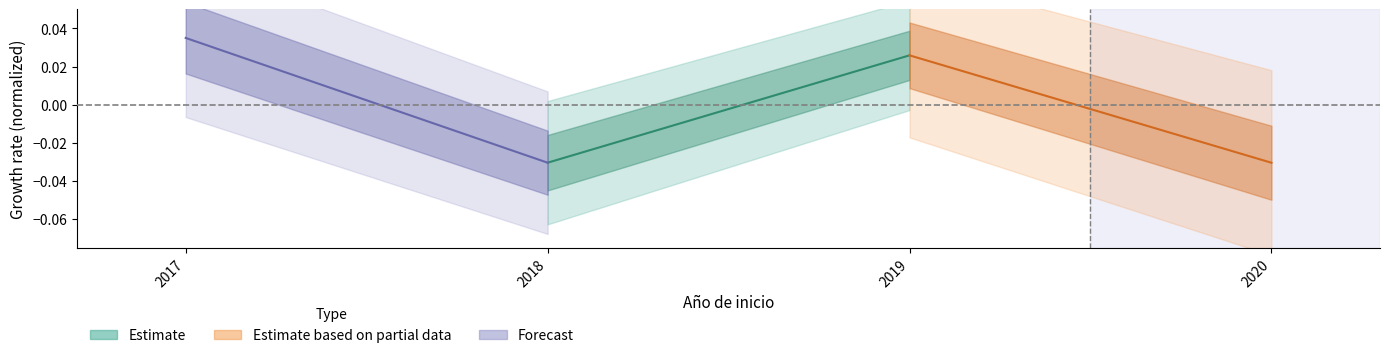

List the labels in order of Forecast value, largest first.

2017, 2018